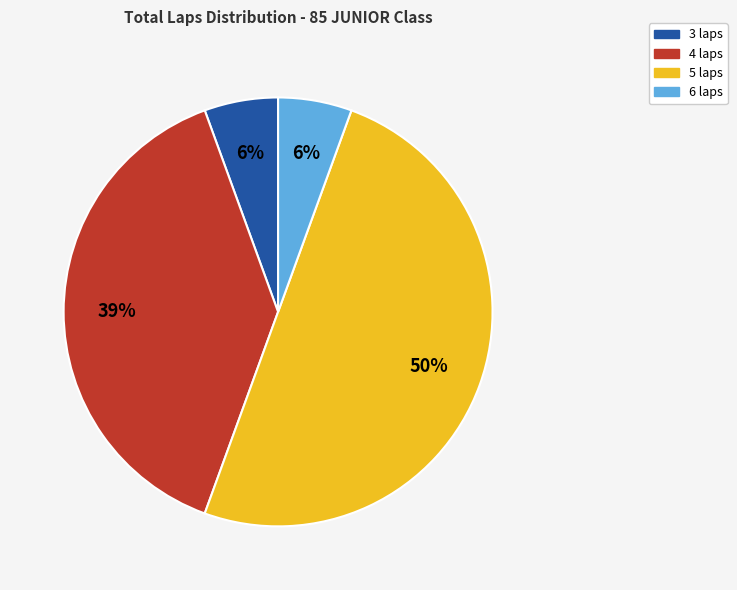

Combined, do 4 laps and 6 laps account for over 50%?

No